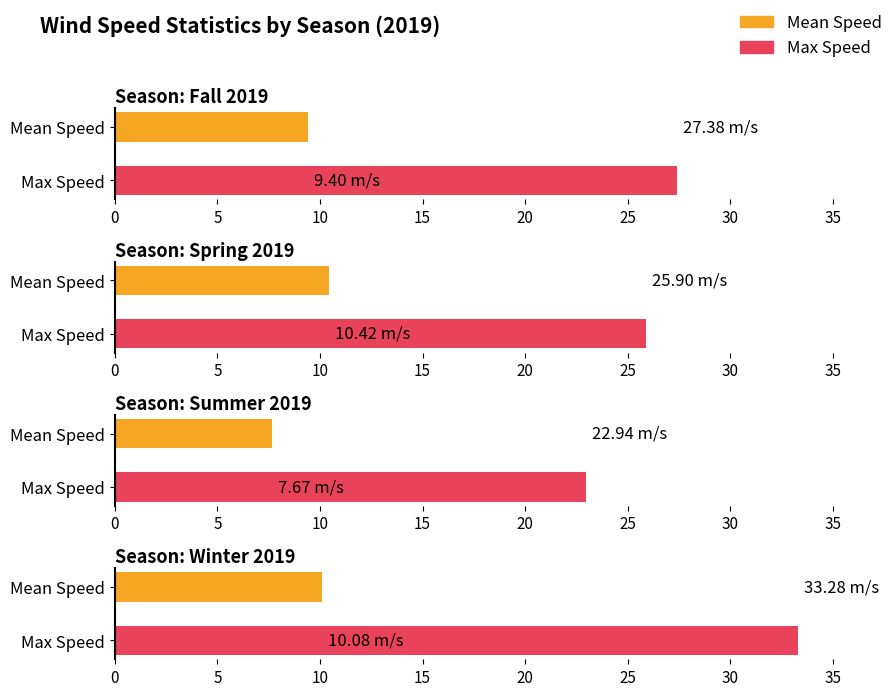

List the series in order of their overall mean, lowest first.

mean, max